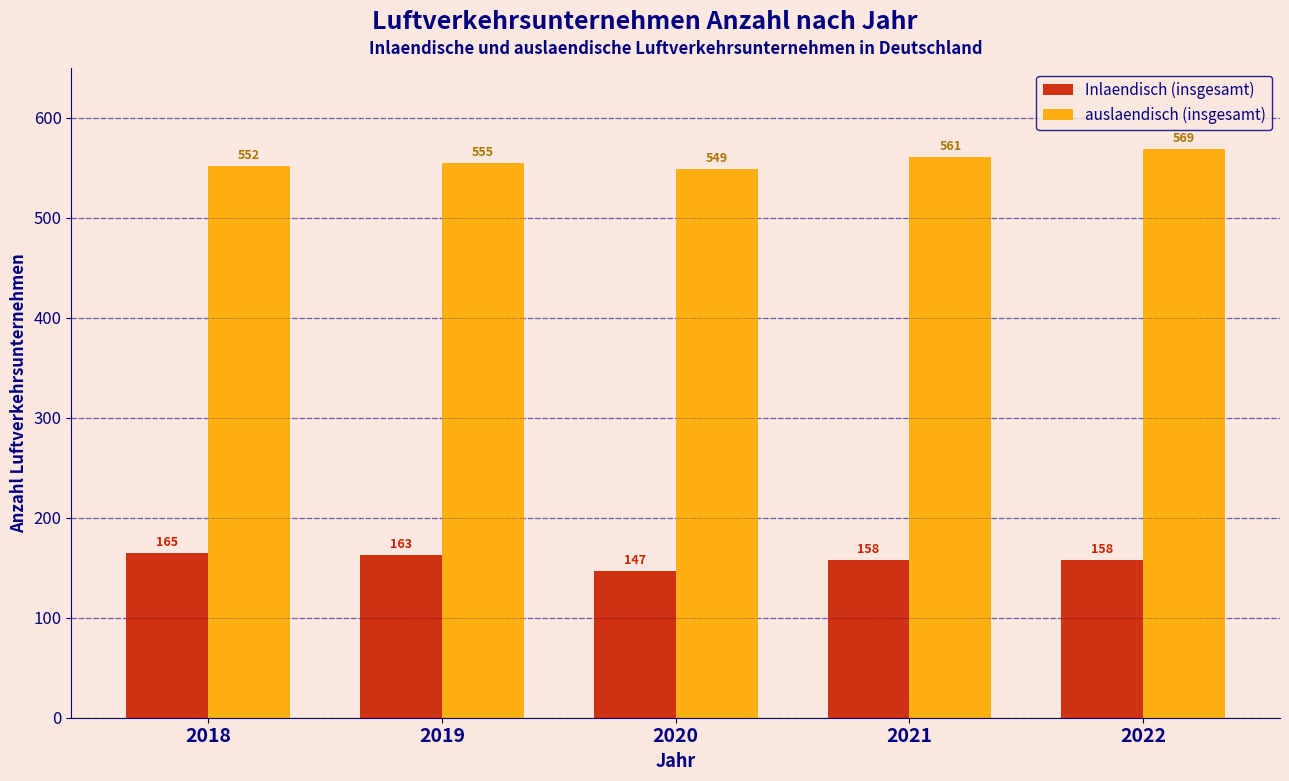

Reading right to left, extract all data points from this chart.

Inlaendisch (insgesamt): 2022=158	2021=158	2020=147	2019=163	2018=165
auslaendisch (insgesamt): 2022=569	2021=561	2020=549	2019=555	2018=552